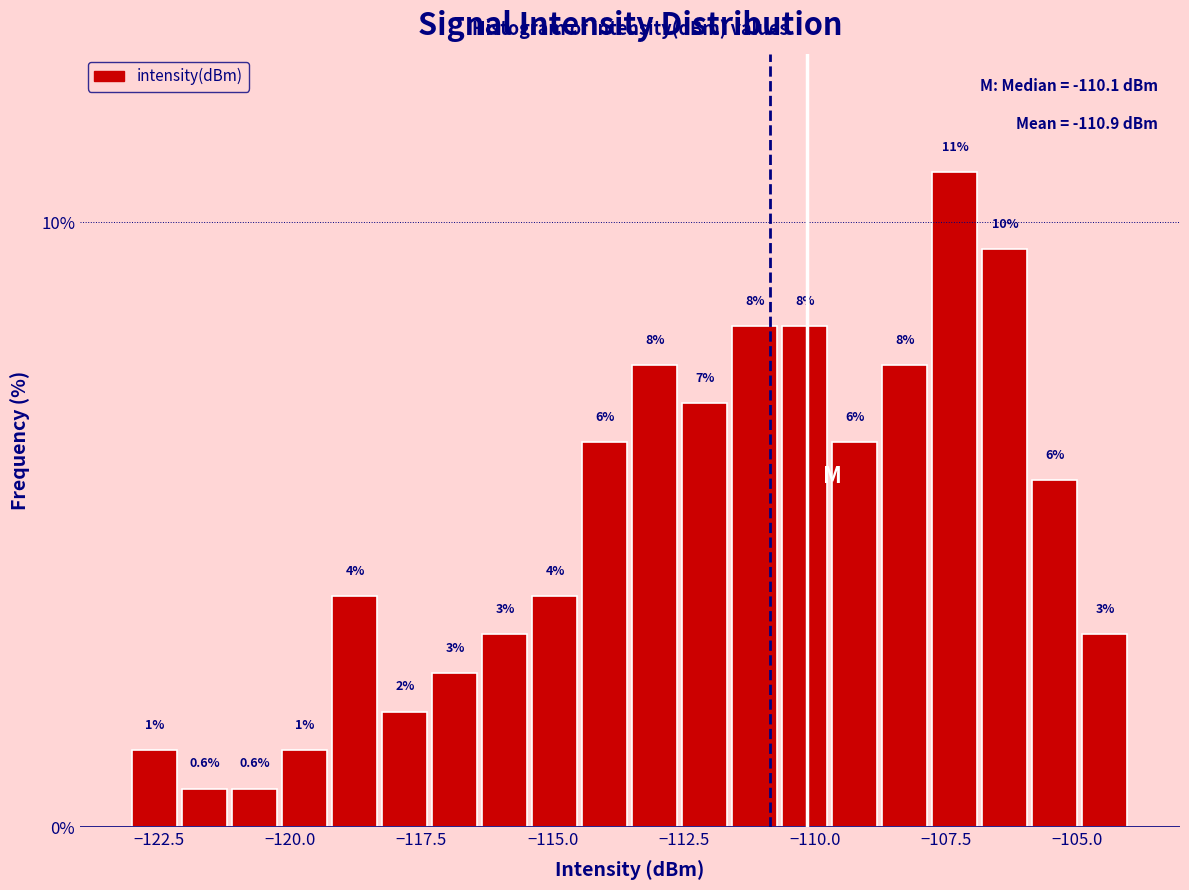

Read against the x-axis, roughly where is the centre of the tallest bar?

-107.5